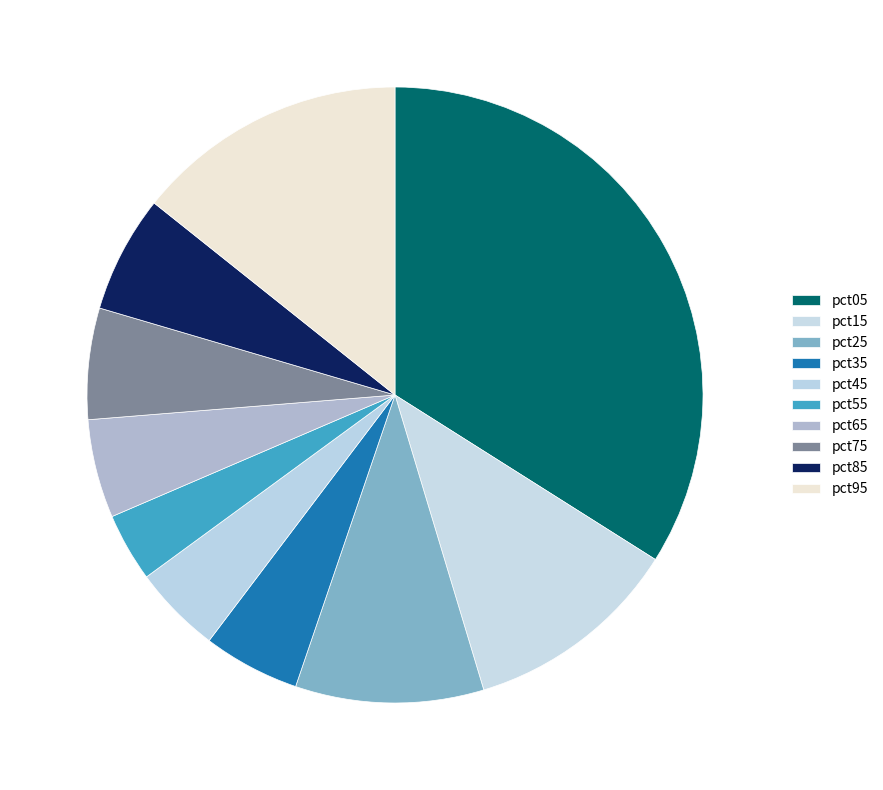

How much of the chart is everything except pct45?

95.4%